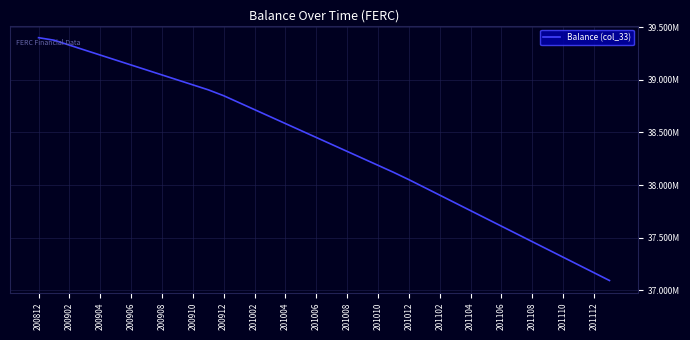

Where does the data first go above 38452510?

200812